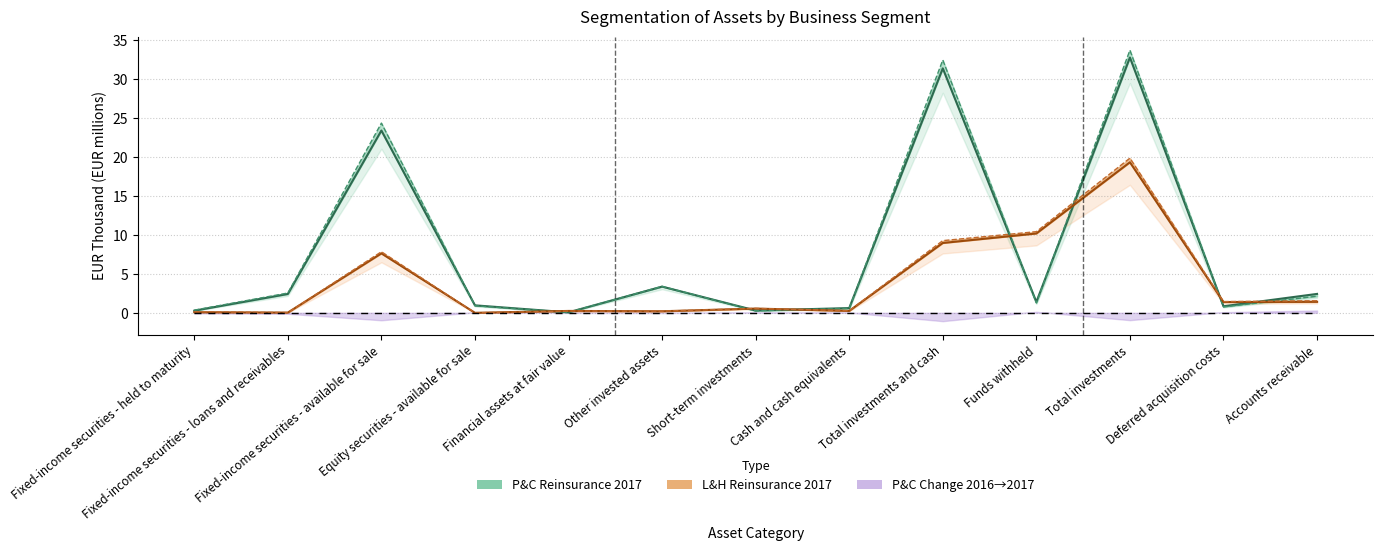

What is the label of the 3rd point from the right?

Total investments